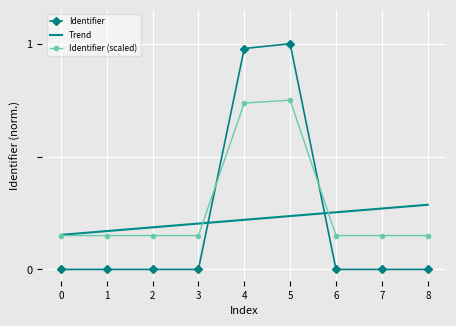

True or false: Identifier has more than 0 interior local peaks.

True